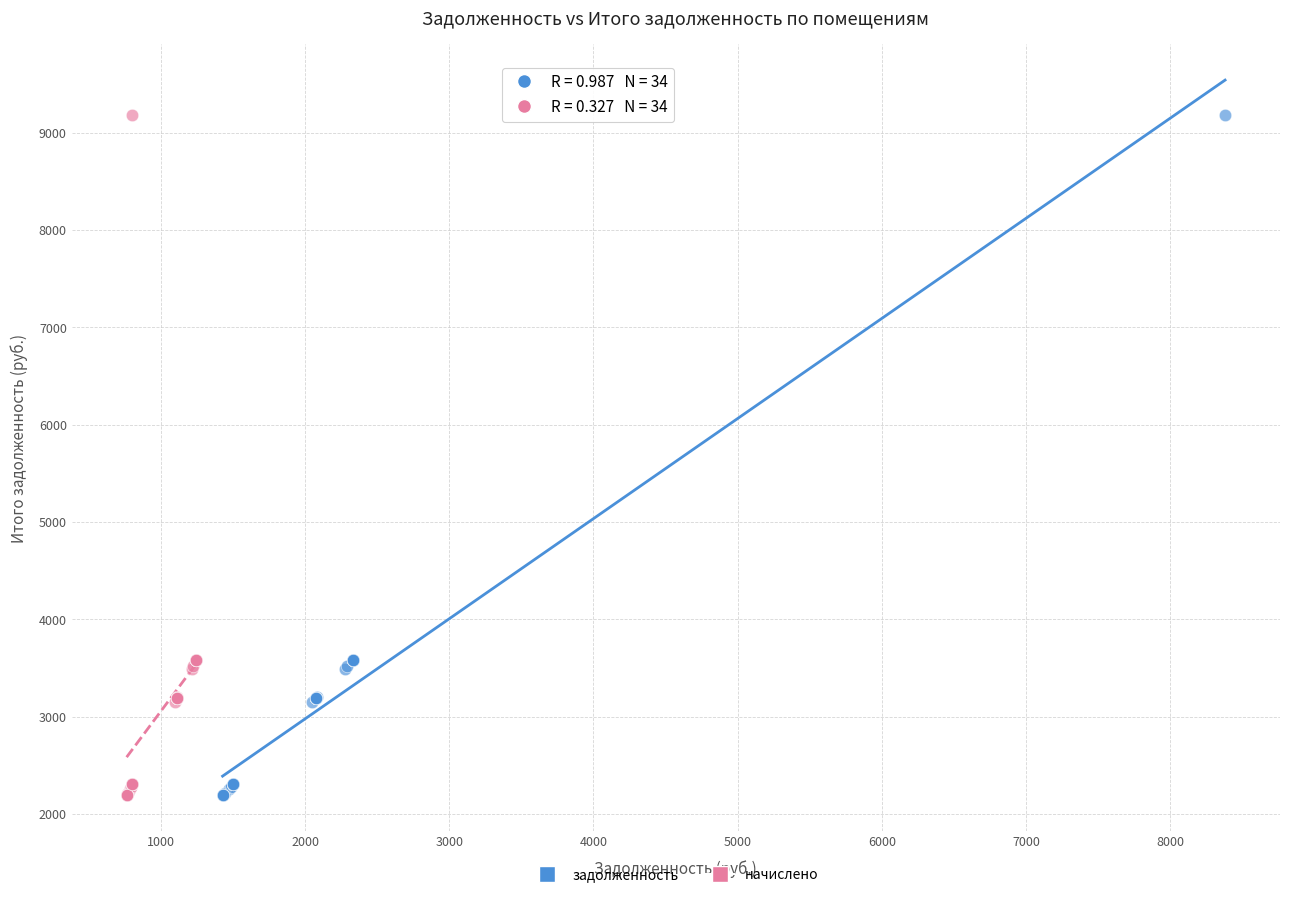

What are all the series names shown in the legend?

задолженность, начислено